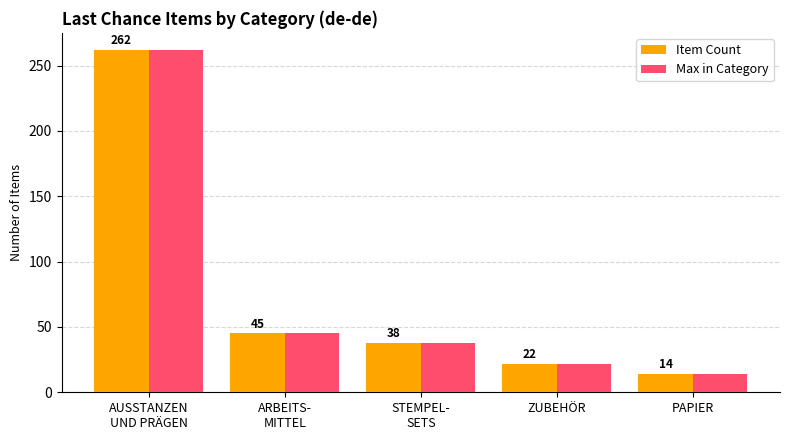

At which category is the sum across all series the highest?

AUSSTANZEN
UND PRÄGEN